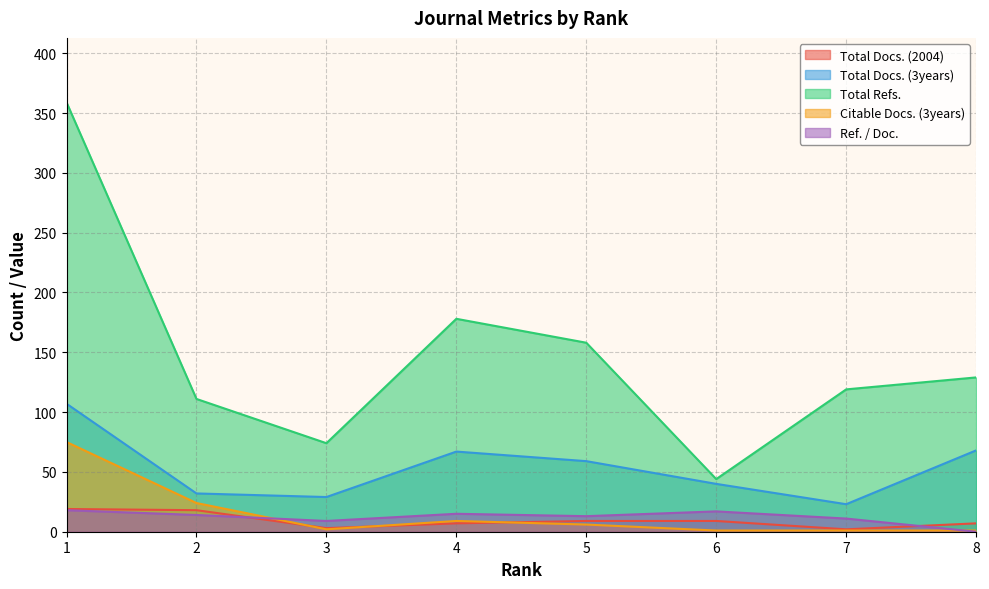

What is the difference between the Total Docs. (2004) values at 7 and 1?

17